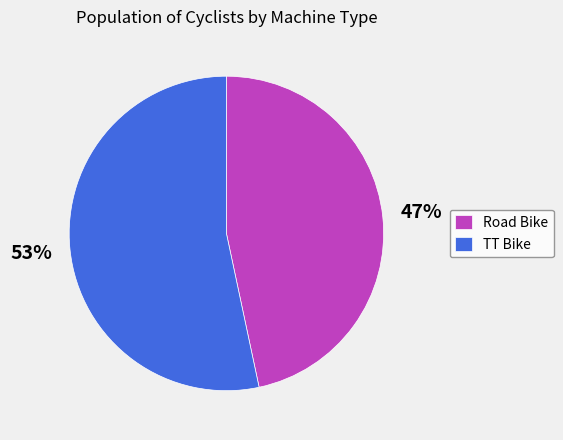

Is there a majority slice in this chart?

Yes